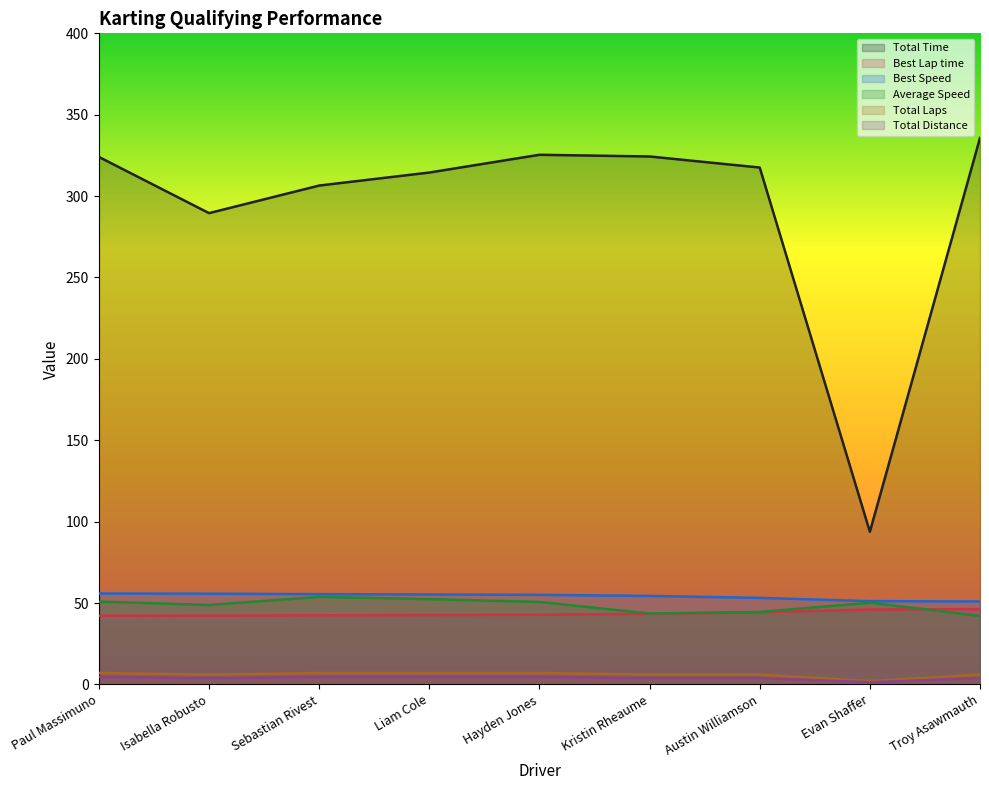

At which category does Total Time reach its first local valley?

Isabella Robusto